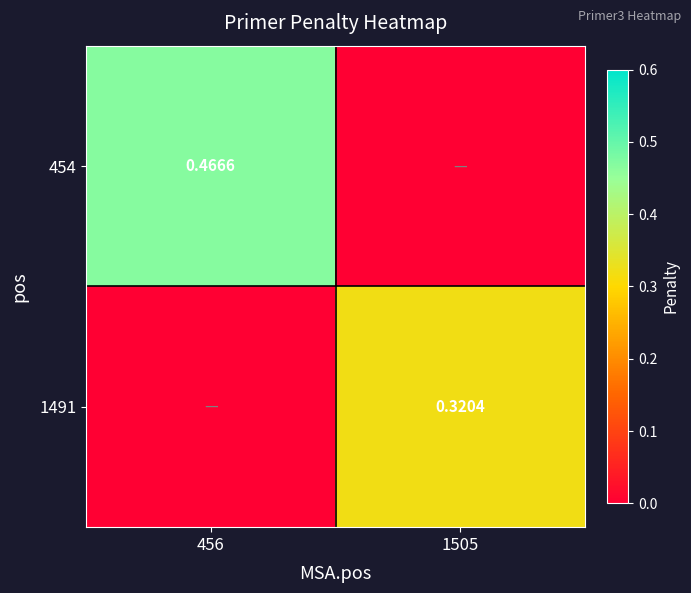

What is the highest value of the 454 series?

0.5